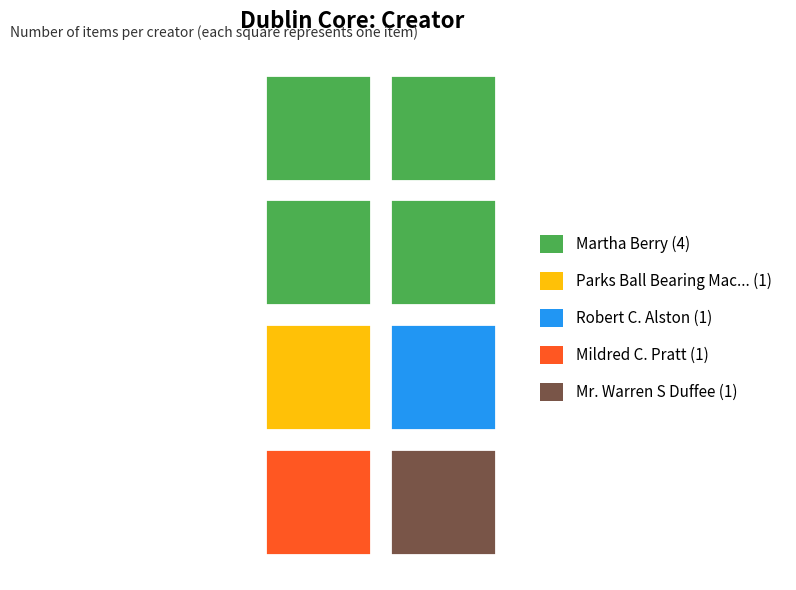

What is the average value?

2